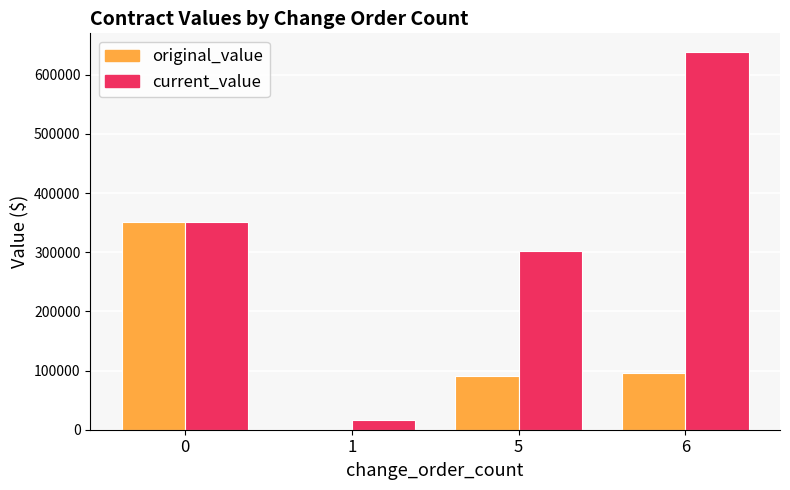

What is the sum of all original_value values?

537087.5